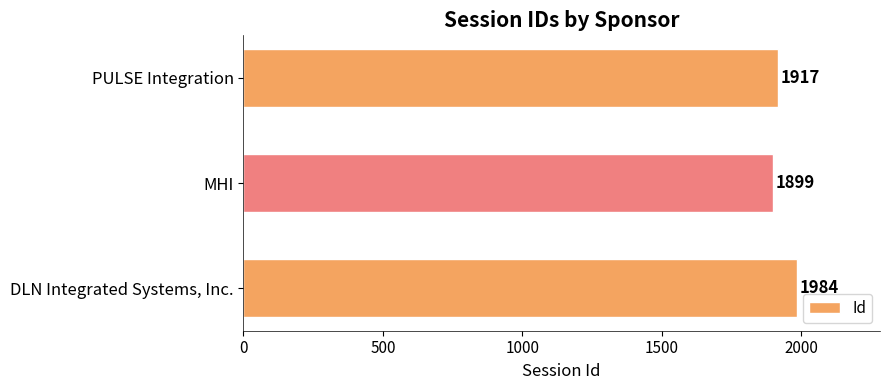

Count the number of data series in this chart.

1